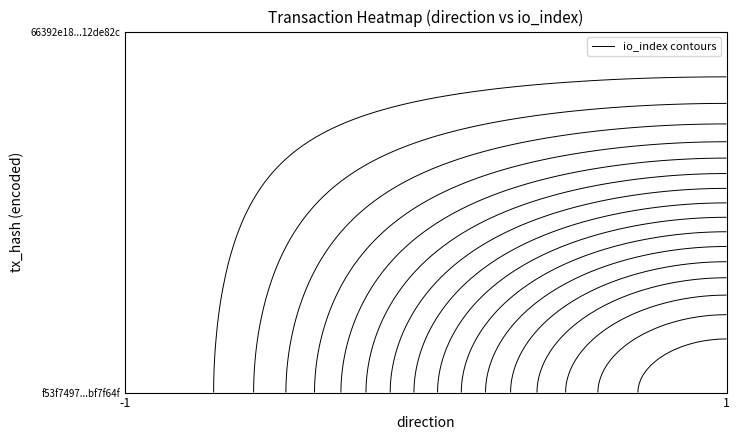

Count the number of categories in the chart.

2